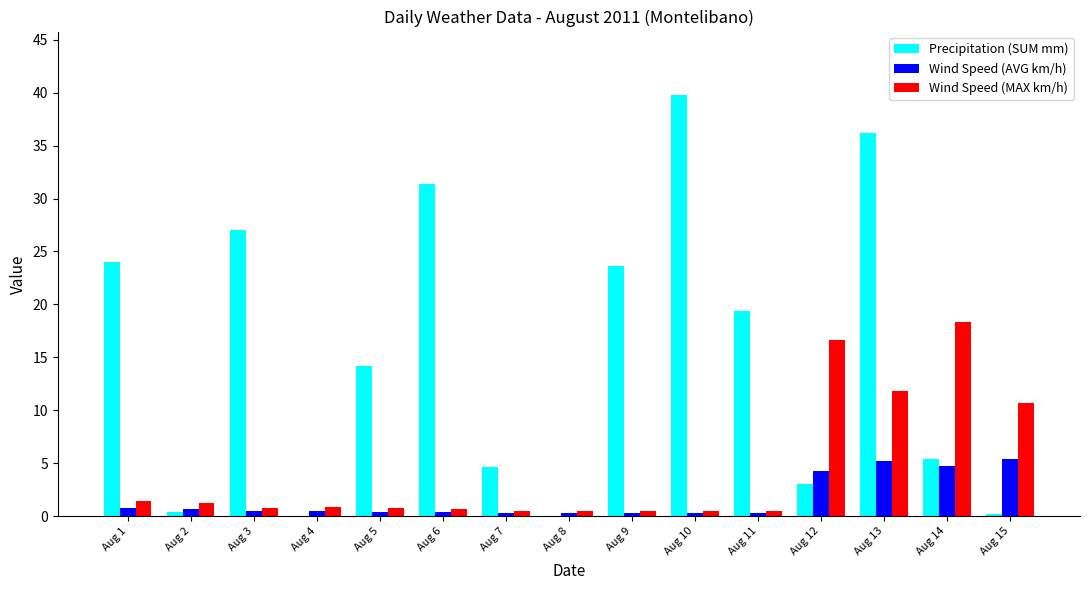

Between Aug 4 and Aug 14, which series saw the biggest shift?

Wind Speed (MAX km/h)